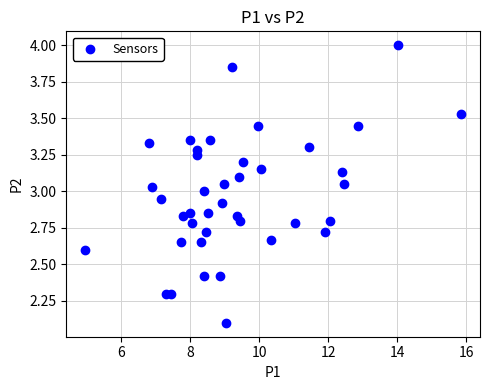

What is the range of Y values (max minus min)?

1.9